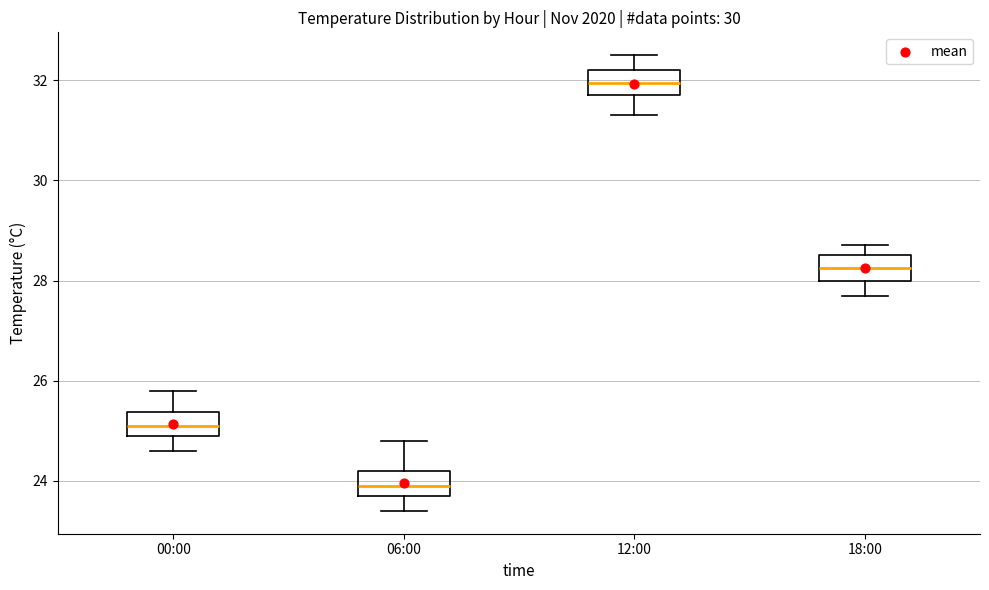

Reading left to right, transcribe this box plot: for each box, give where its median line is, the range the box spans, and where its two whiskers end, as read against the y-axis. The values are not printed on the chart, so give them approximately, as read against the axis.

00:00: median 25.2, box 25.0 to 25.4, whiskers 24.6 to 25.8
06:00: median 24.0, box 23.8 to 24.2, whiskers 23.4 to 24.8
12:00: median 32.0, box 31.8 to 32.2, whiskers 31.4 to 32.6
18:00: median 28.2, box 28.0 to 28.6, whiskers 27.8 to 28.8